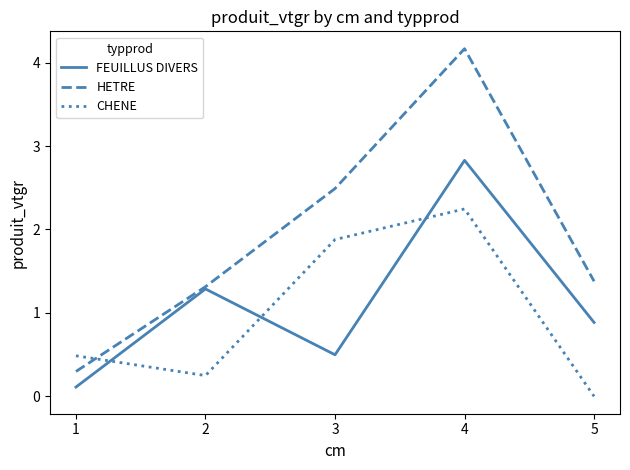

Is it true that FEUILLUS DIVERS equals 0.5 at 3?

True